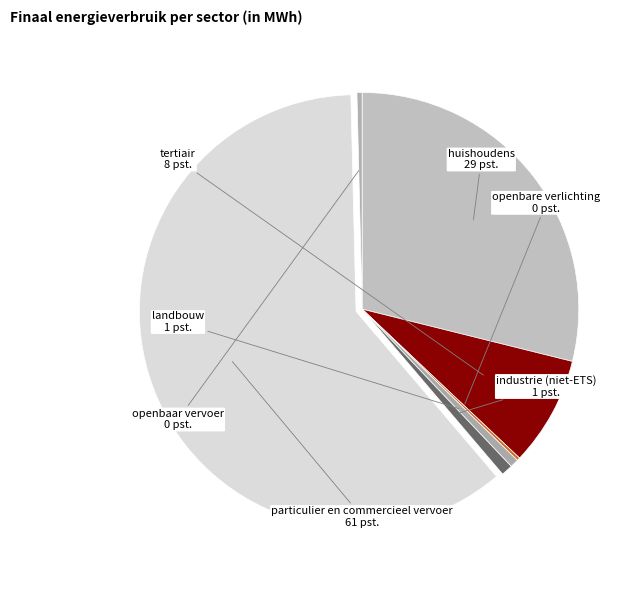

Which category has the biggest portion of the pie?

particulier en commercieel vervoer